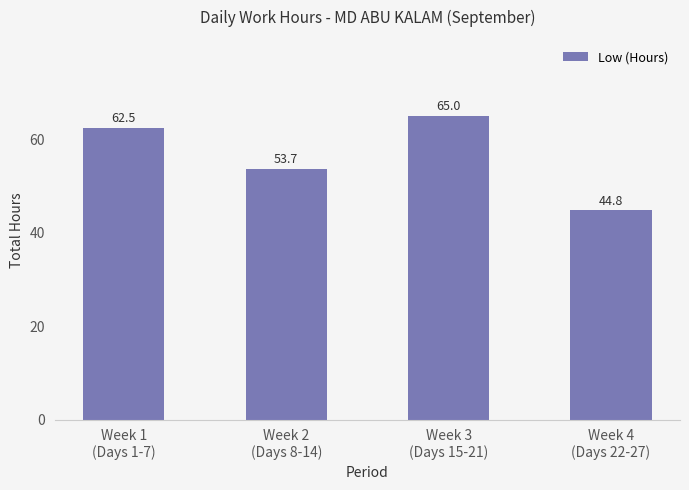

Reading left to right, transcribe all the data shown in this chart.

62.5	53.7	65.0	44.8